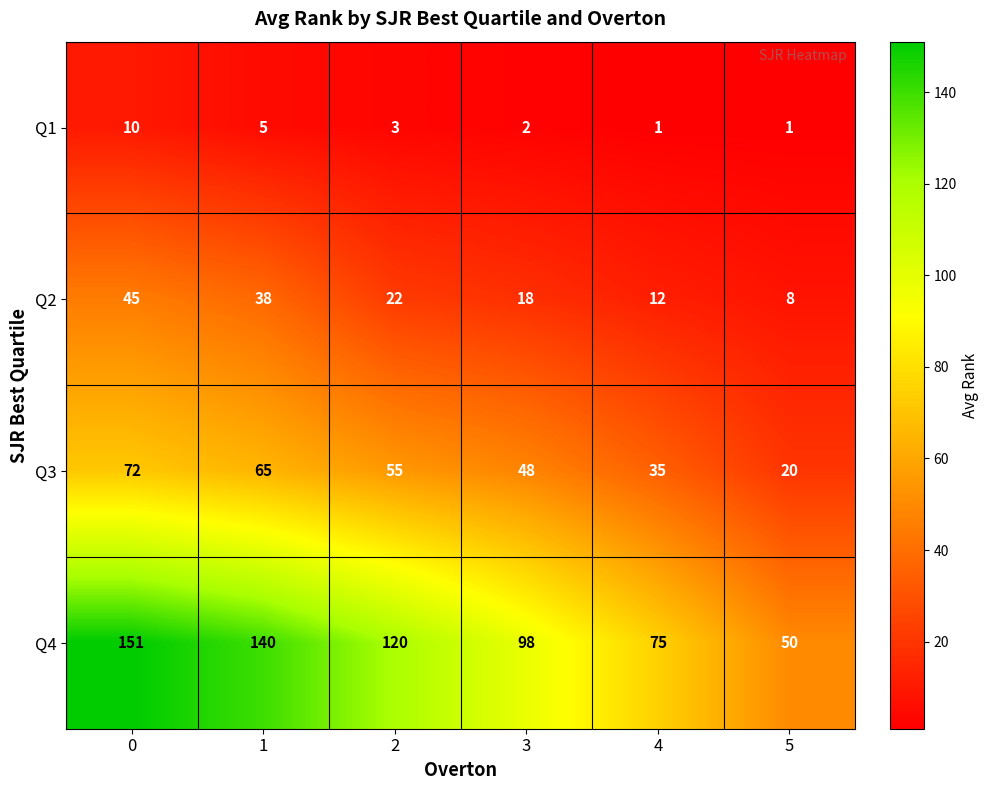

What is the total value across all series at 3?

166